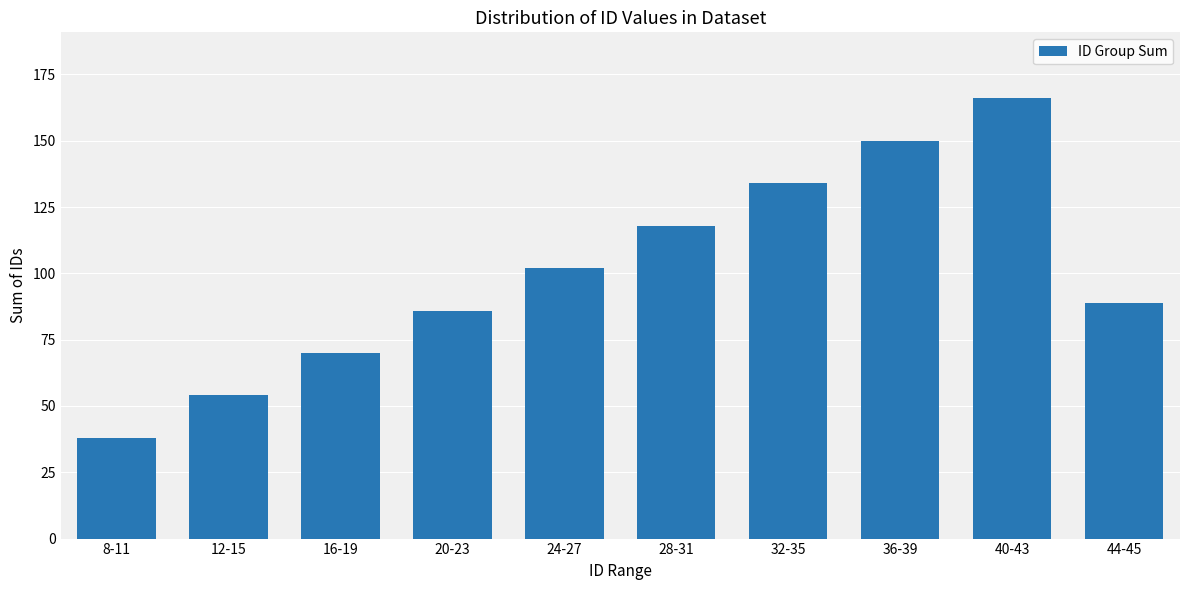

True or false: the data shows 166 at 40-43.

True